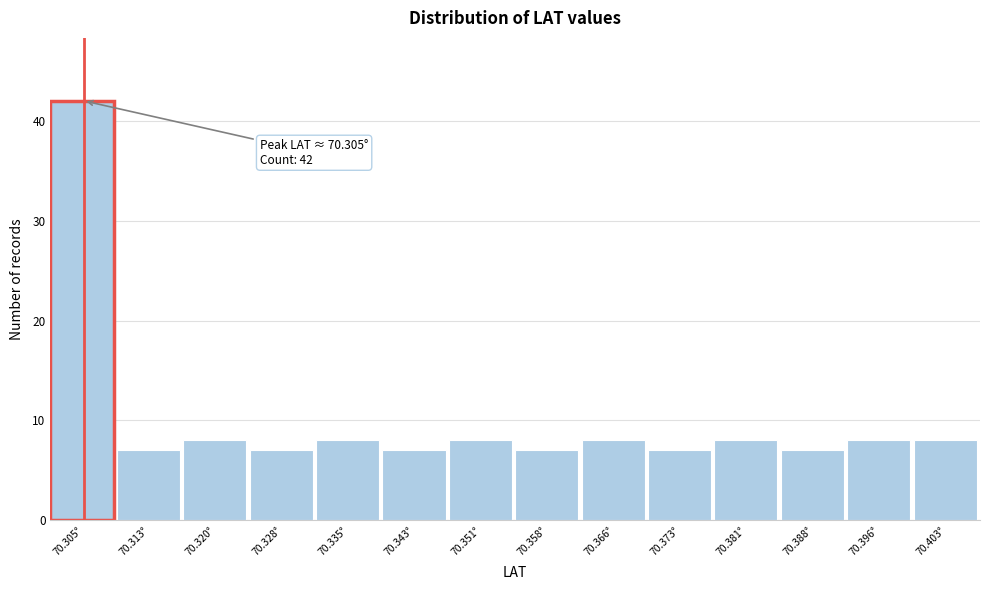

Over which range of the x-axis is the bar tallest?

70.302 to 70.309